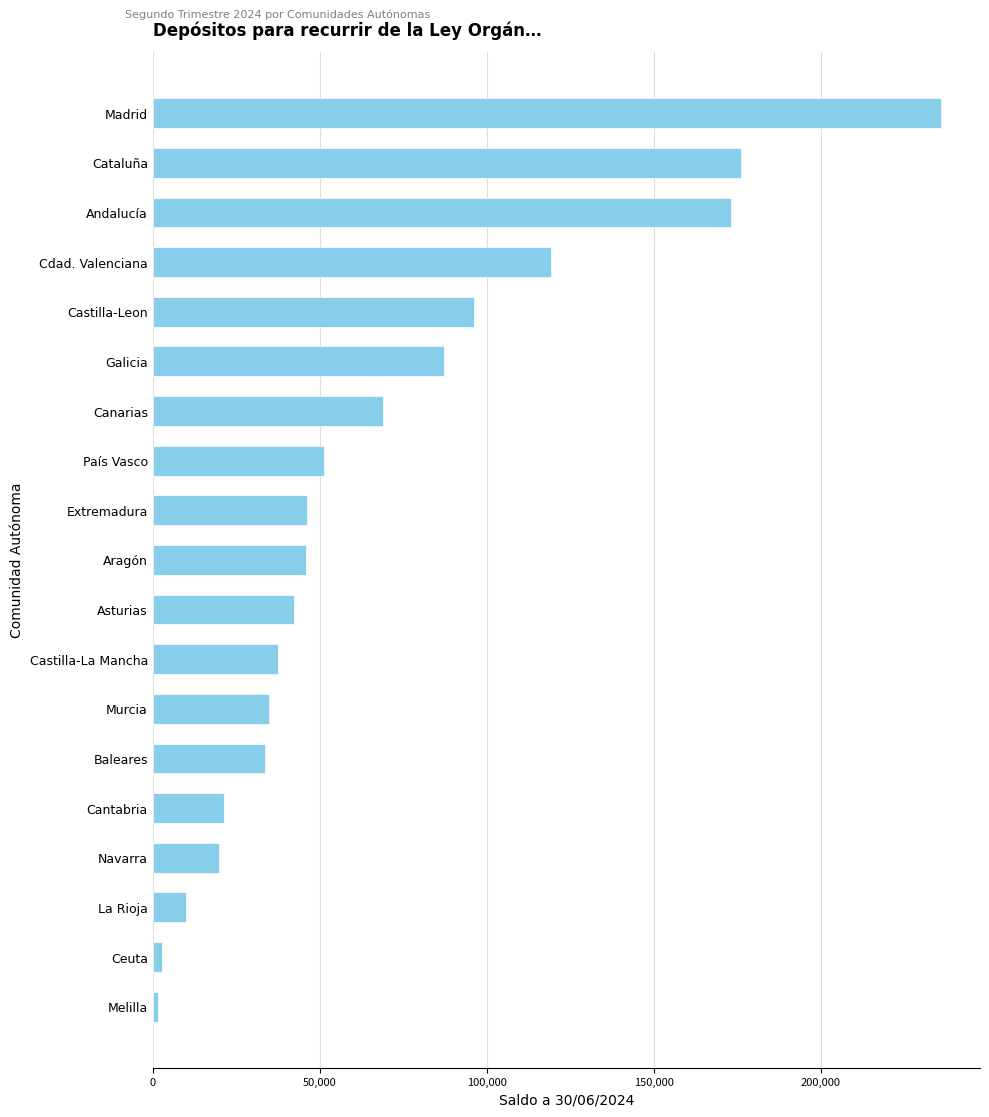

What is the approximate value at Cantabria?

21295